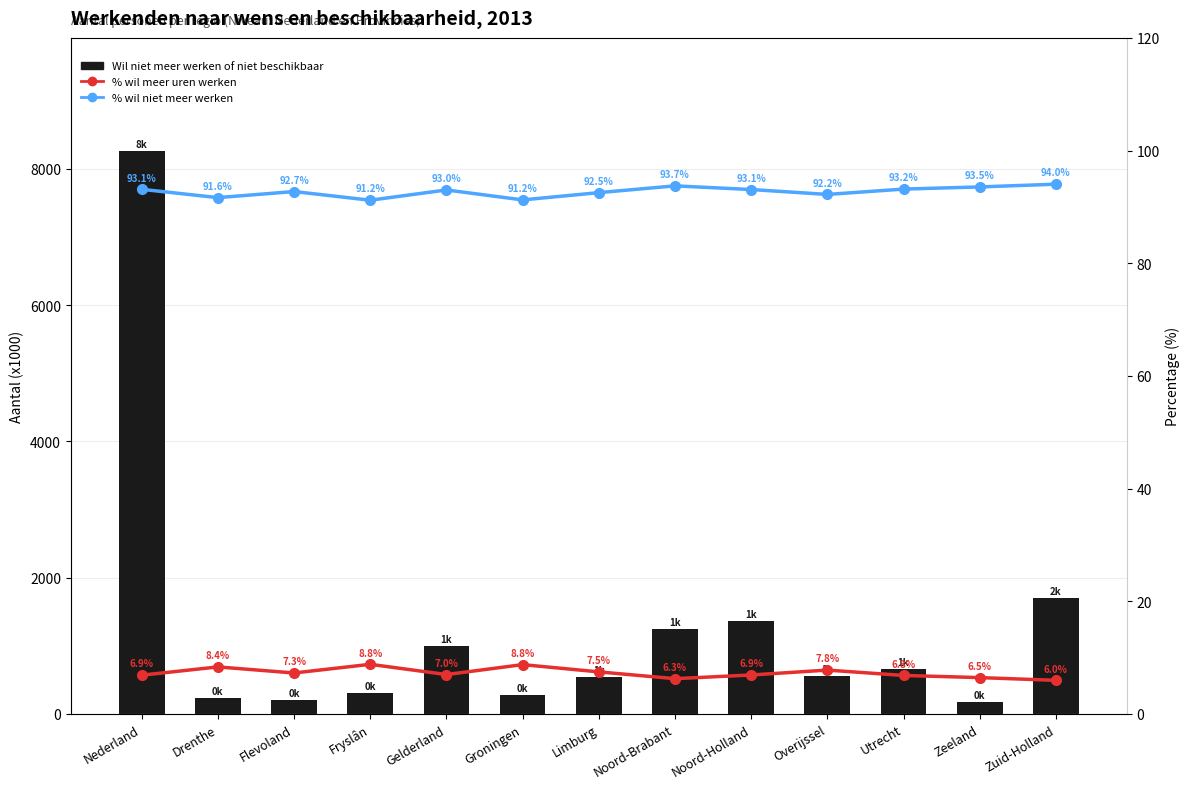

What is the total value across all series at Noord-Brabant?

1341.7